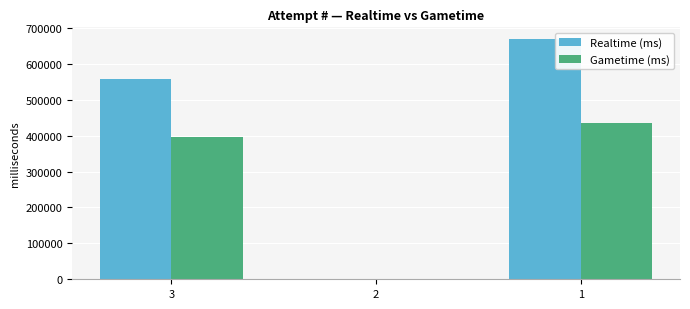

Reading left to right, what are all the values shown in this chart?

Realtime (ms): 3=558436	2=0	1=668304
Gametime (ms): 3=395390	2=0	1=435340